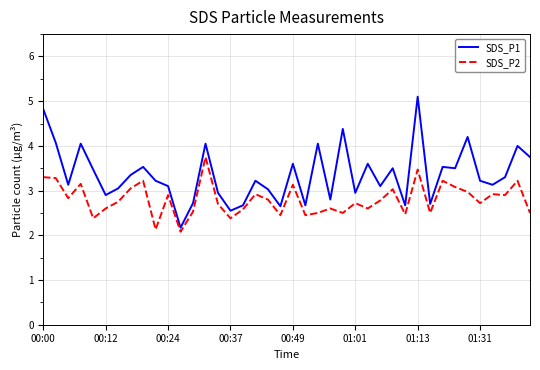

Is this an area chart (filled region under the line)?

No